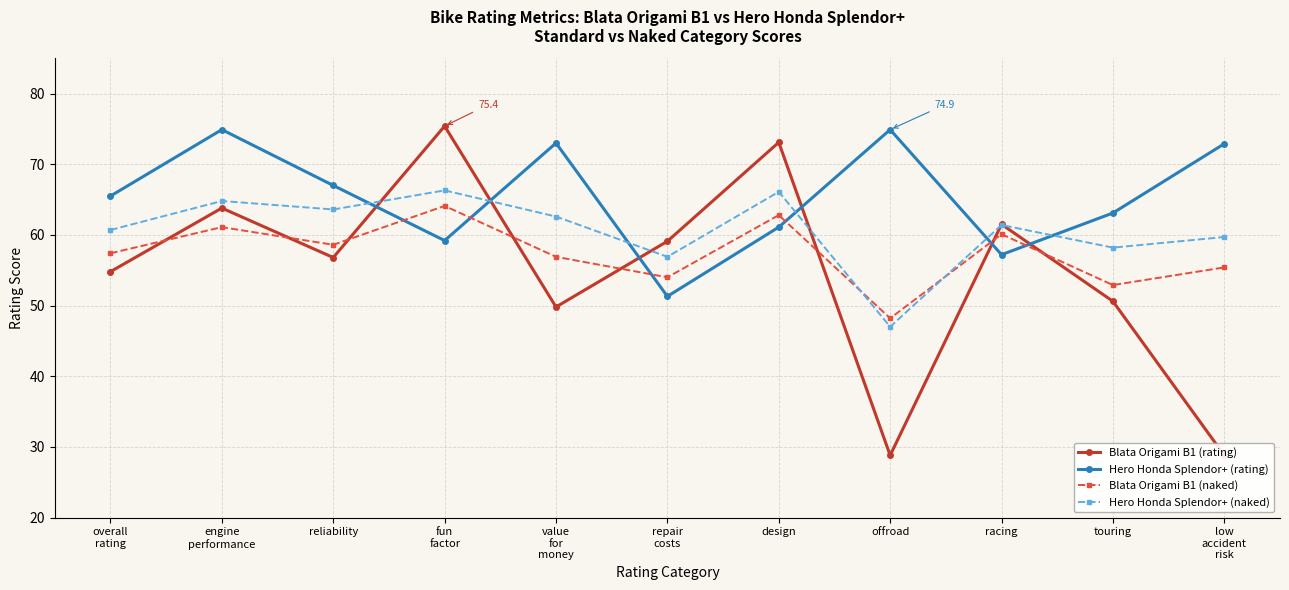

Which series has the largest total across all categories?

Hero Honda Splendor+ (rating)